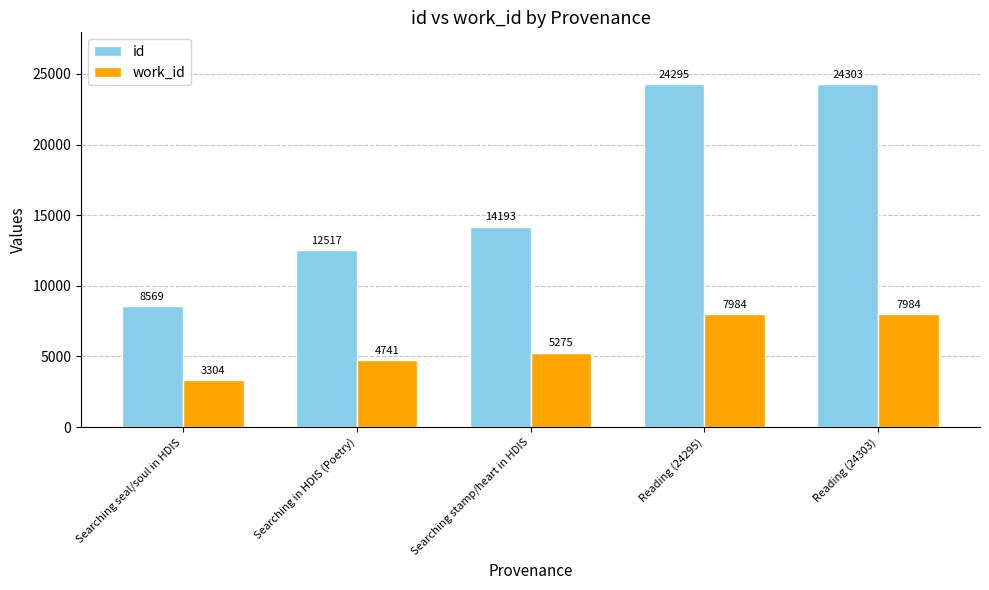

What is the spread (max minus min) of values at Searching in HDIS (Poetry)?

7776